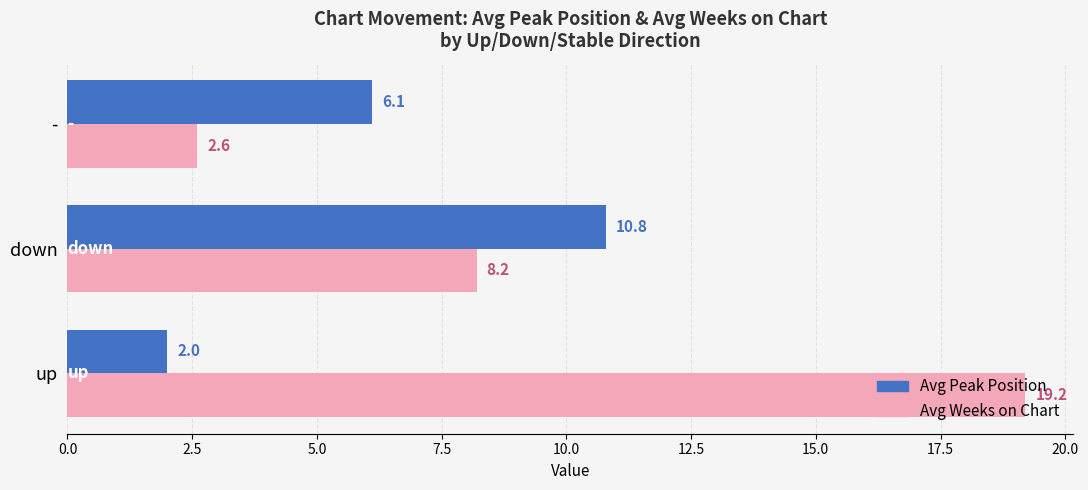

What is the approximate value of Avg Peak Position at up?

2.0